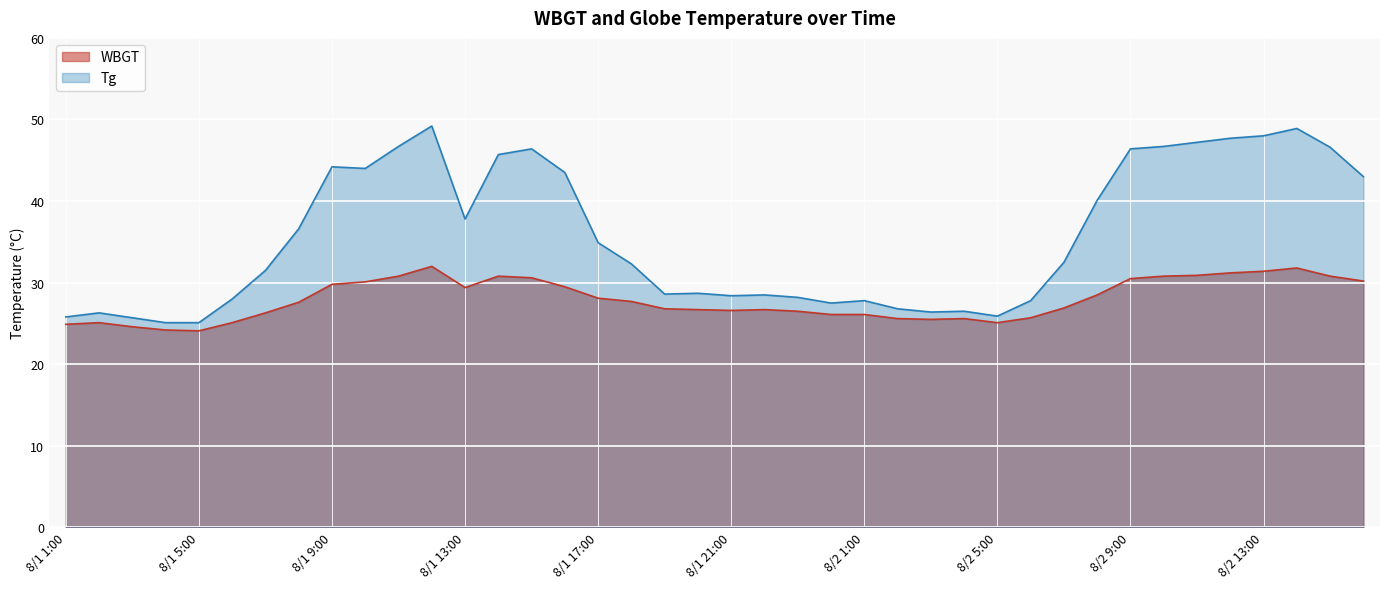

How many interior local valleys does the WBGT series have?

5